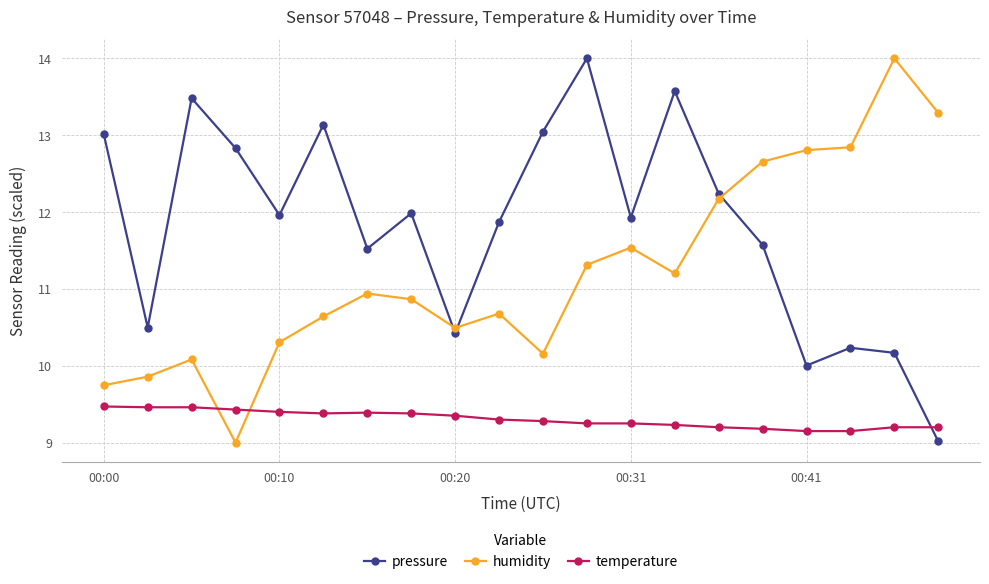

Which series has the largest total across all categories?

pressure